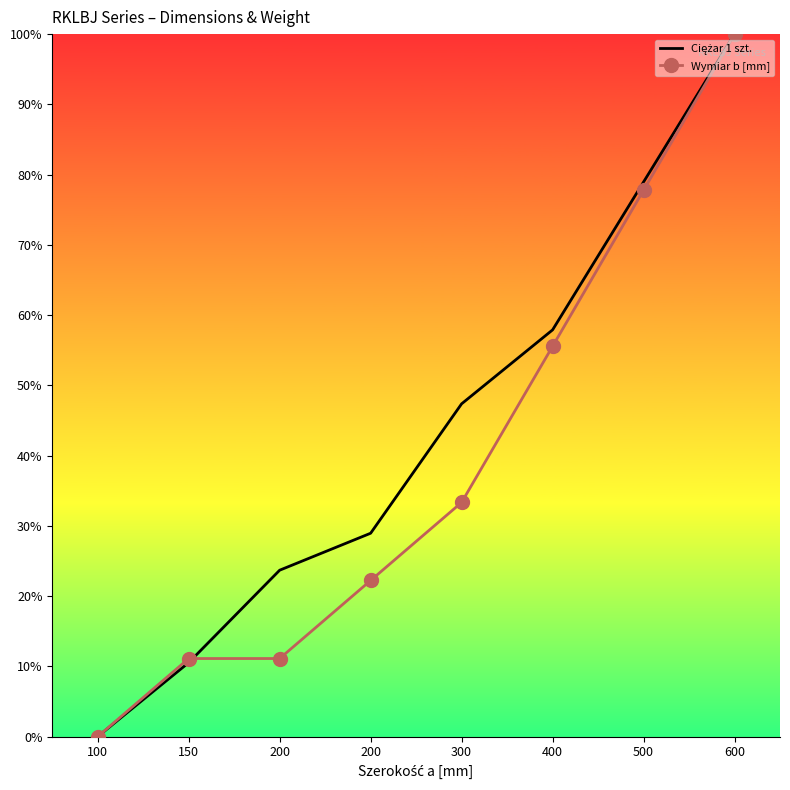

What is the sum of the Ciężar 1 szt. values at 150 and 600?

1.1